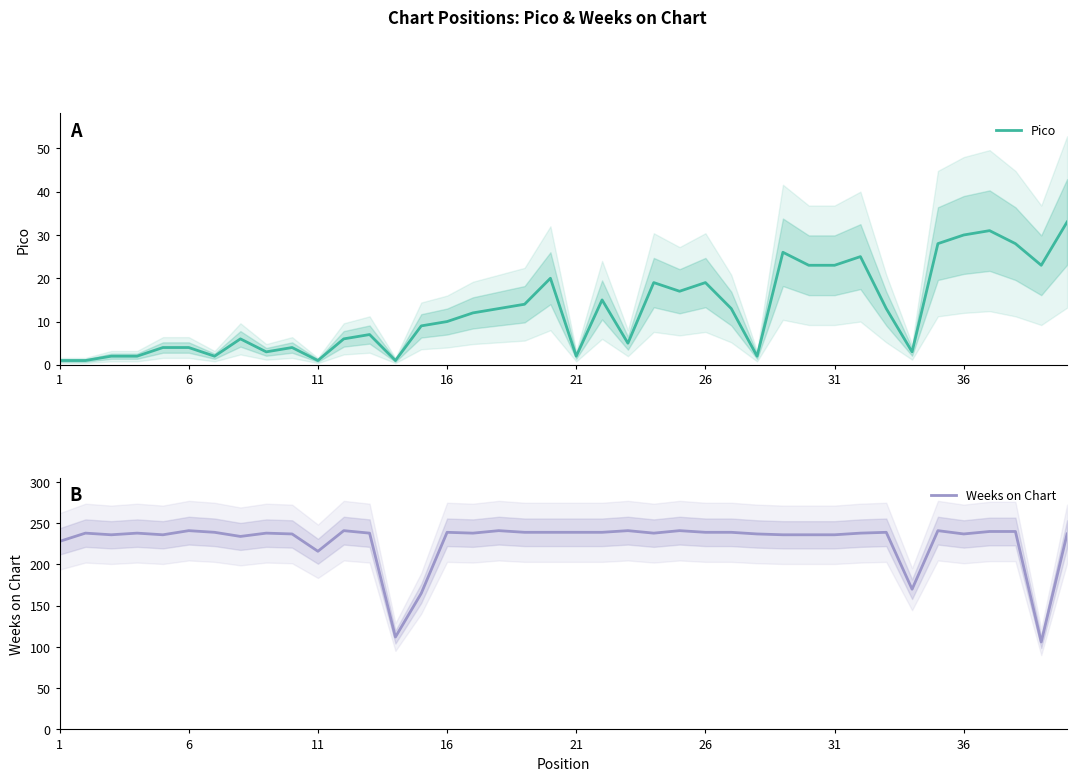

The value of Pico at 16 is 15. True or false?

False